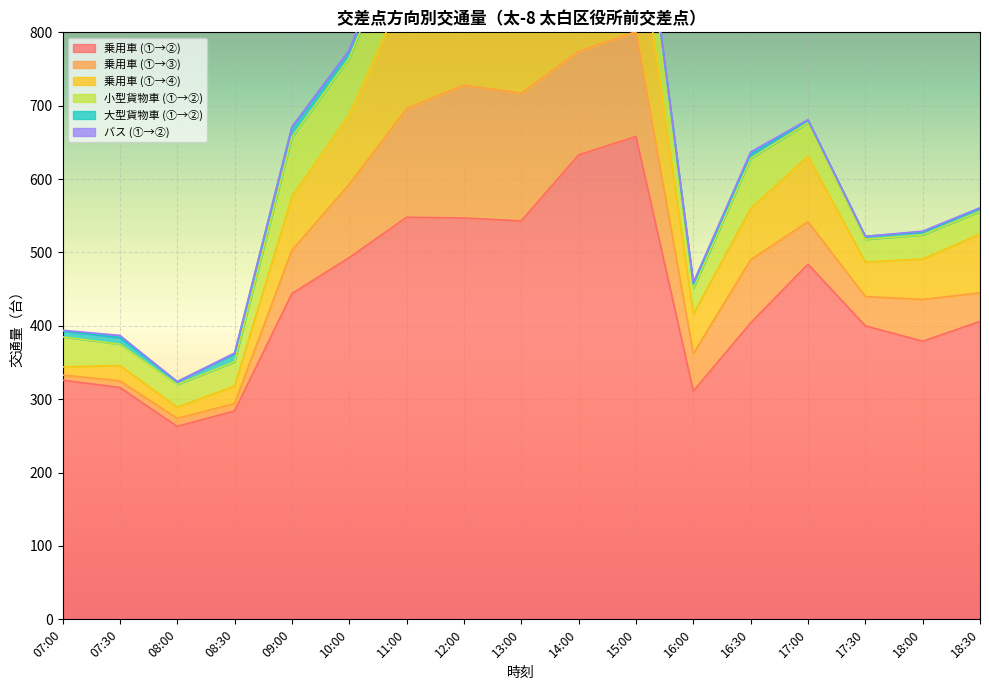

What is the spread (max minus min) of values at 16:30?

401